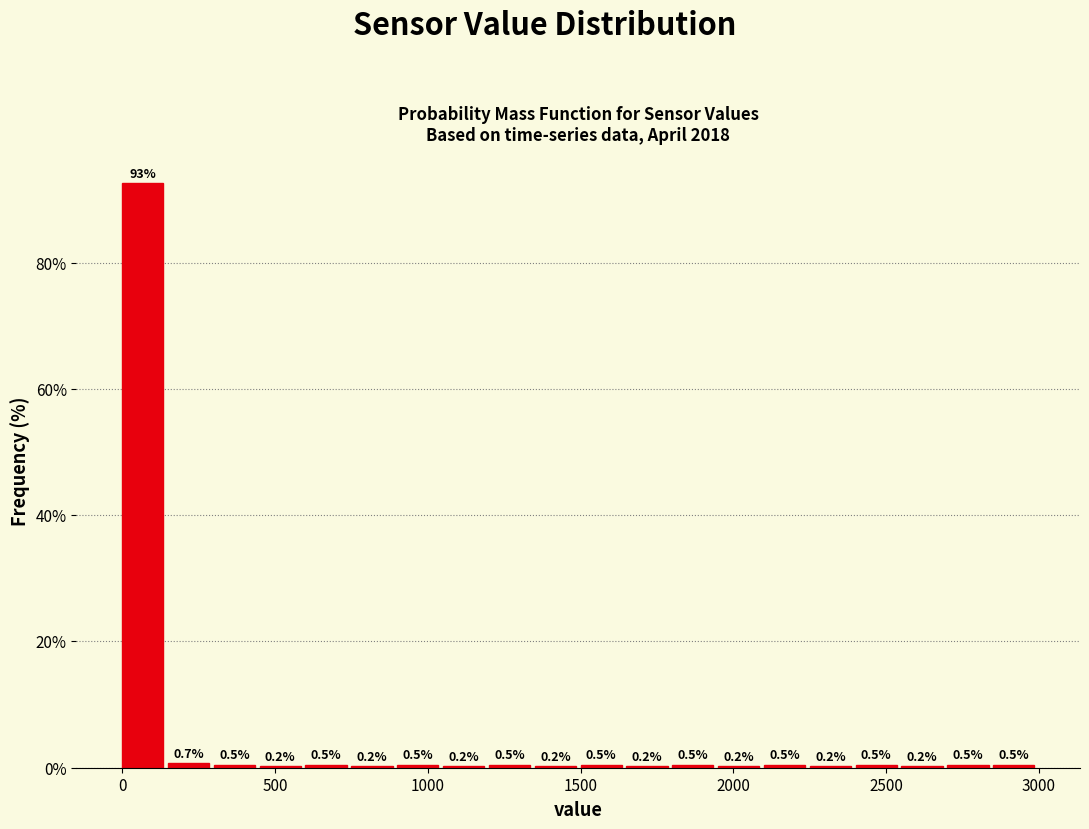

Around what value on the x-axis is the tallest bar? Give the approximate position of its centre, as read against the axis.

50